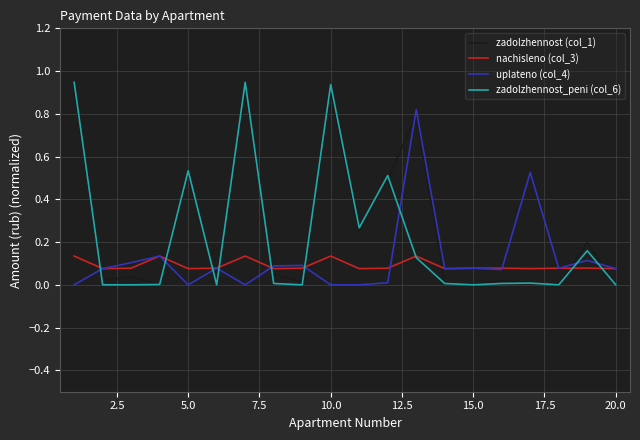

After their last crossing, which series has the higher values: zadolzhennost (col_1) or nachisleno (col_3)?

nachisleno (col_3)